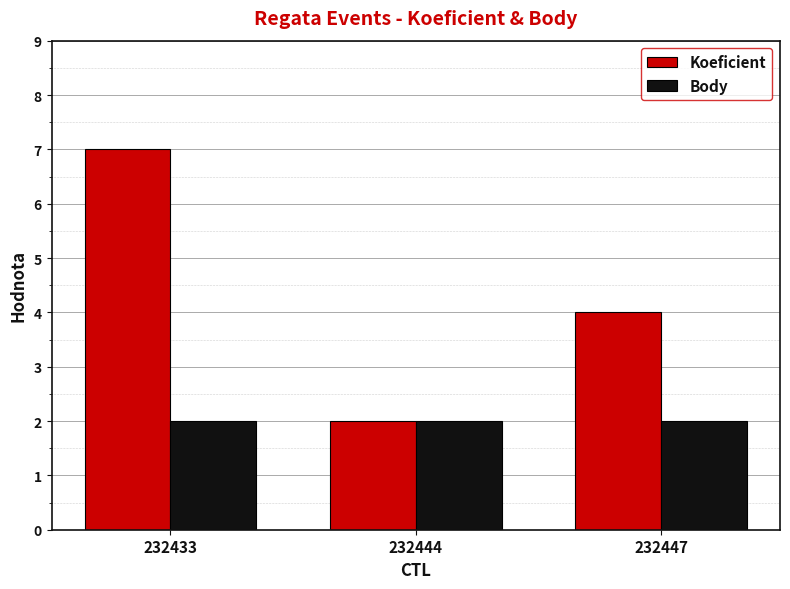

At which label does Koeficient first exceed 4?

232433